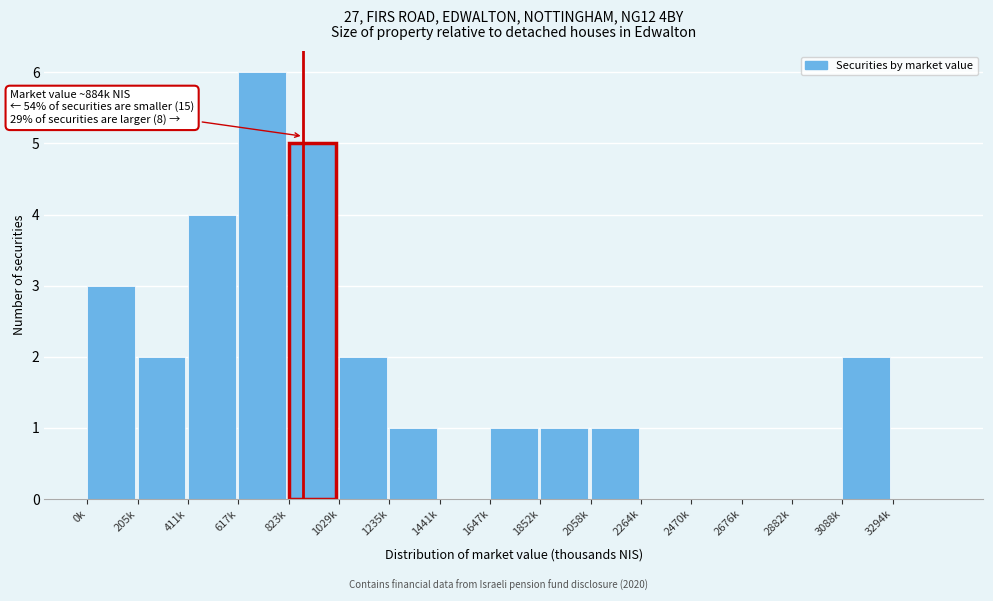

Reading right to left, transcribe all the data shown in this chart.

3294k=0	3088k=2	2882k=0	2676k=0	2470k=0	2264k=0	2058k=1	1852k=1	1647k=1	1441k=0	1235k=1	1029k=2	823k=5	617k=6	411k=4	205k=2	0k=3